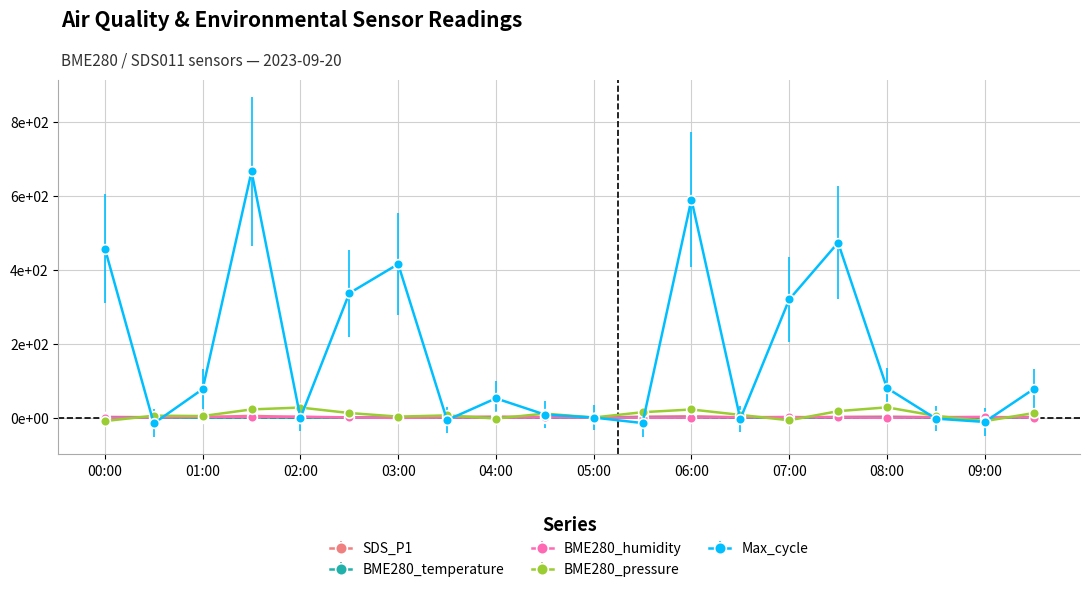

What is the sum of all BME280_temperature values?

-0.3